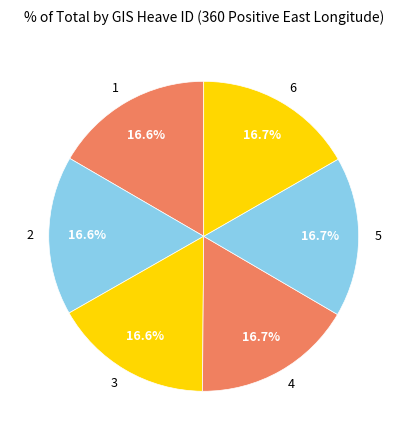

What is the ratio of the value at 4 to the value at 2?

1.0